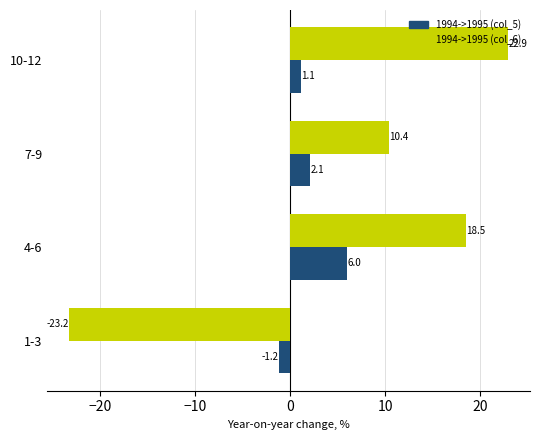

What is the maximum value for 1994->1995 (col_5)?

6.0